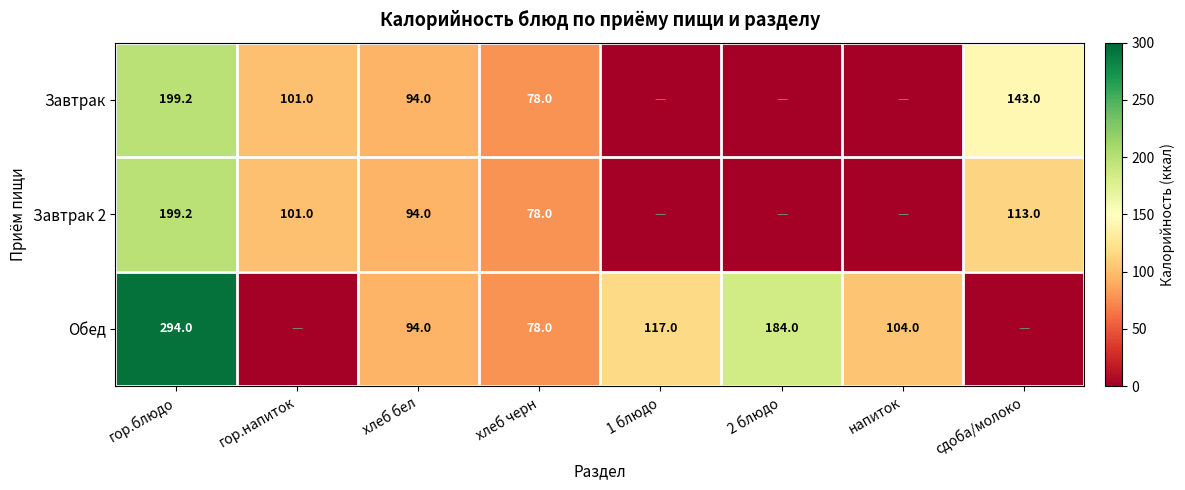

True or false: Завтрак has a value of 333.7 at гор.блюдо.

False